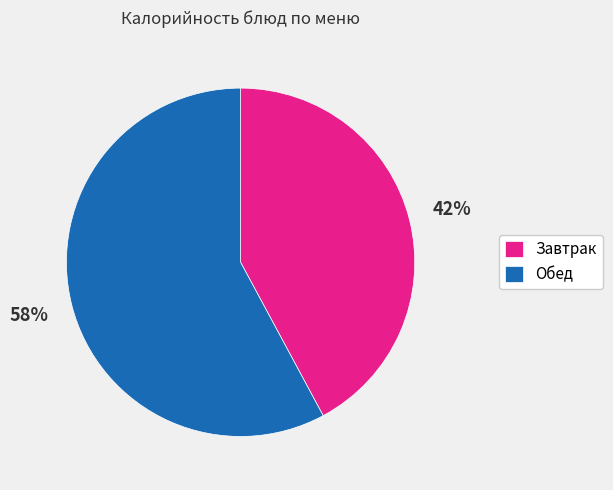

To the nearest percent, what is the average slice percentage?

50%